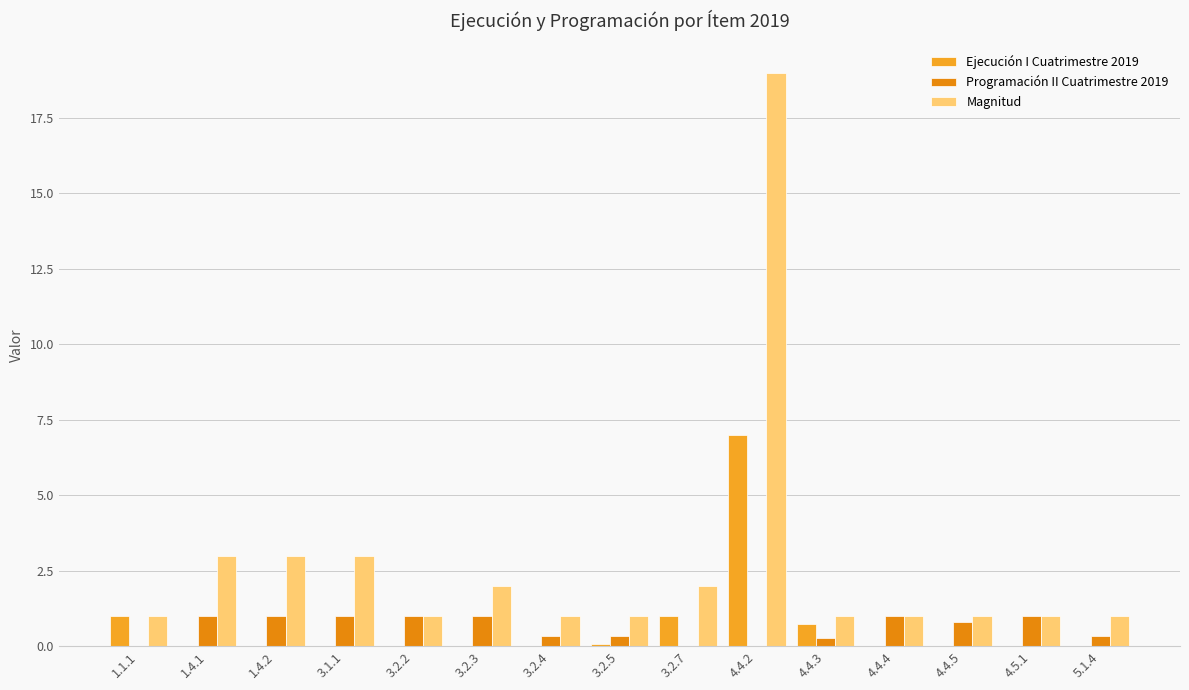

Is the value of Ejecución I Cuatrimestre 2019 at 3.2.5 greater than the value of Programación II Cuatrimestre 2019 at 3.2.7?

Yes